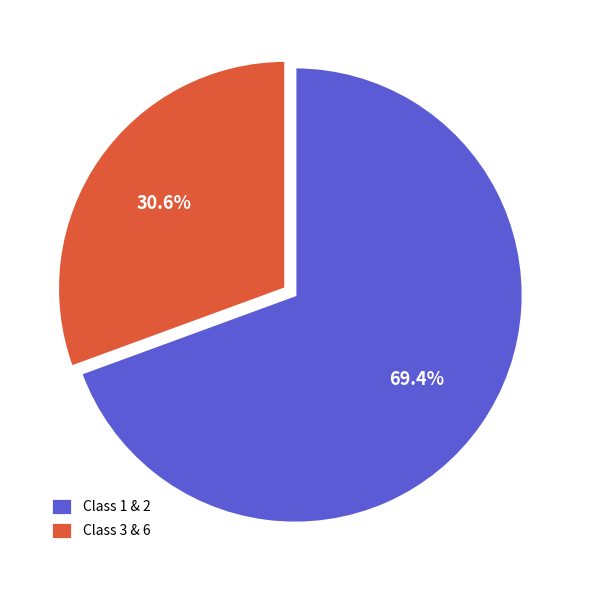

Count the number of slices in the pie.

2